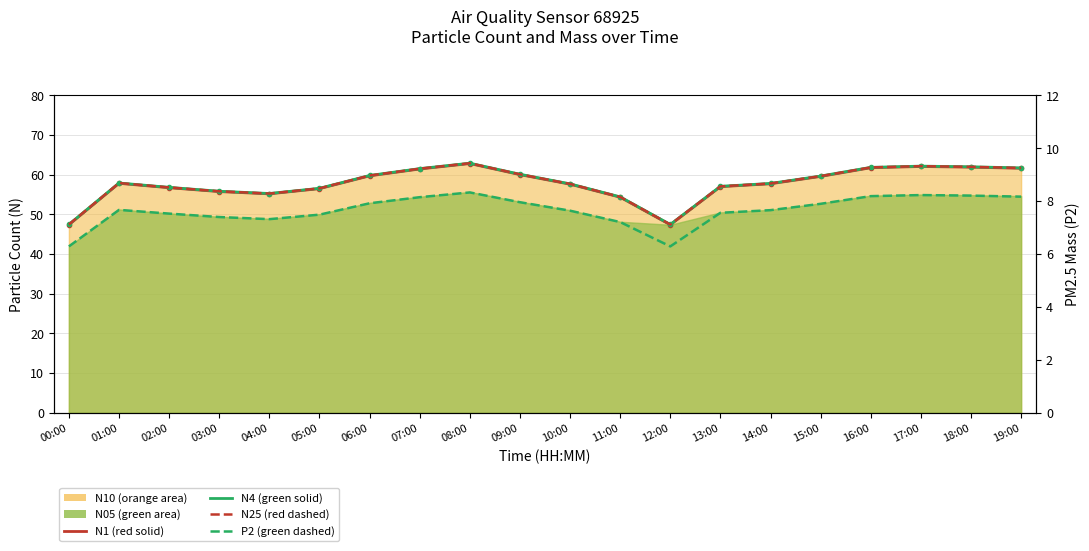

What is the difference between the maximum and minimum values in the N4 series?

15.4